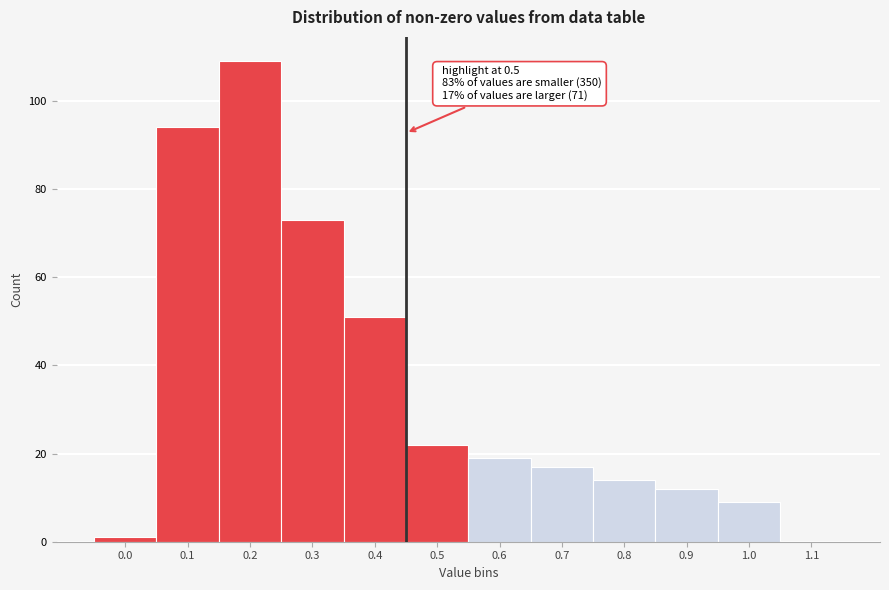

Reading right to left, list all the values displayed in this chart.

1.1=0	1.0=9	0.9=12	0.8=14	0.7=17	0.6=19	0.5=22	0.4=51	0.3=73	0.2=109	0.1=94	0.0=1